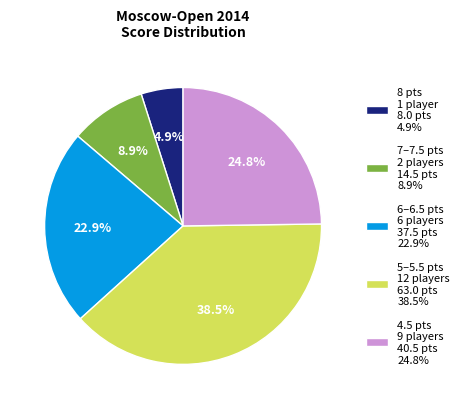

Rank the categories by value from highest to lowest.

5–5.5 pts 12 players 63.0 pts 38.5%, 4.5 pts 9 players 40.5 pts 24.8%, 6–6.5 pts 6 players 37.5 pts 22.9%, 7–7.5 pts 2 players 14.5 pts 8.9%, 8 pts 1 player 8.0 pts 4.9%